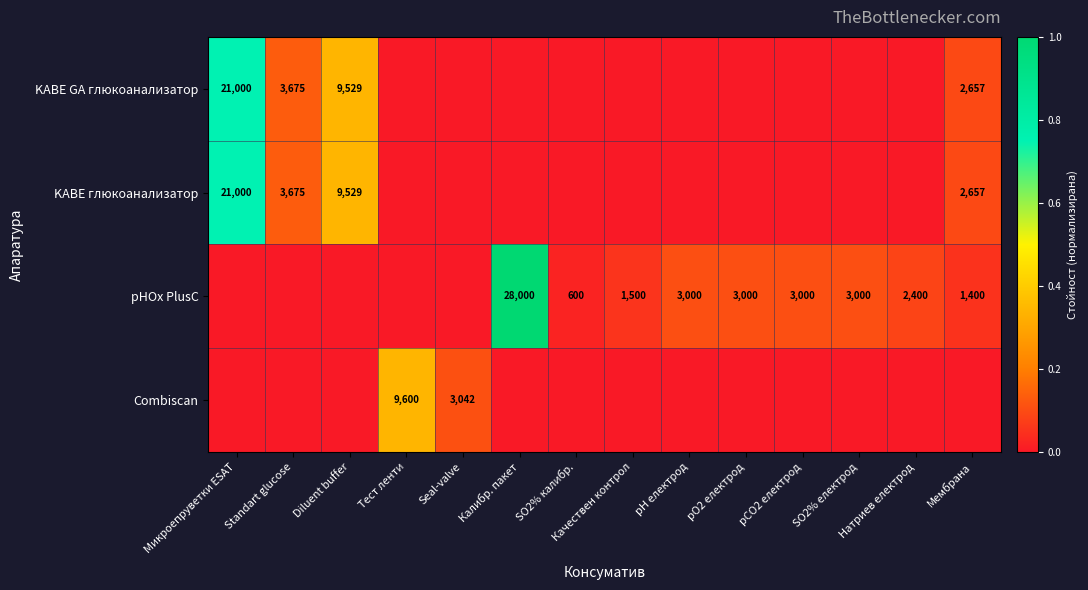

Which series has the largest total across all categories?

pHOx PlusC